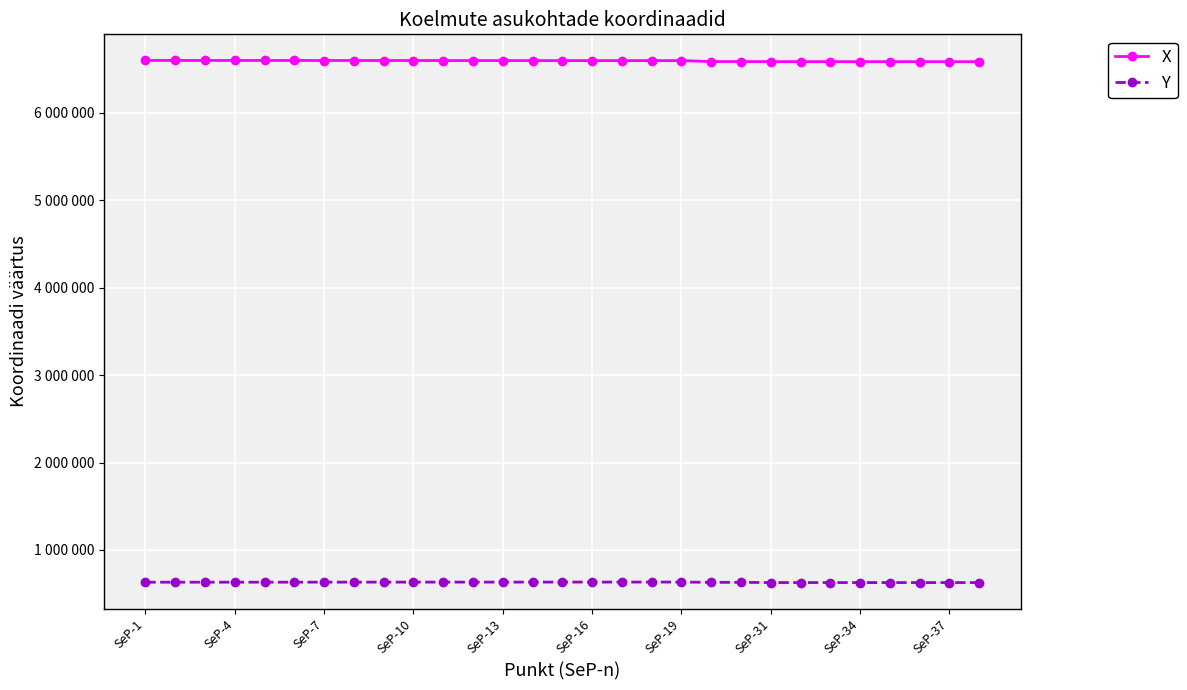

What is the sum of all Y values?

18298152